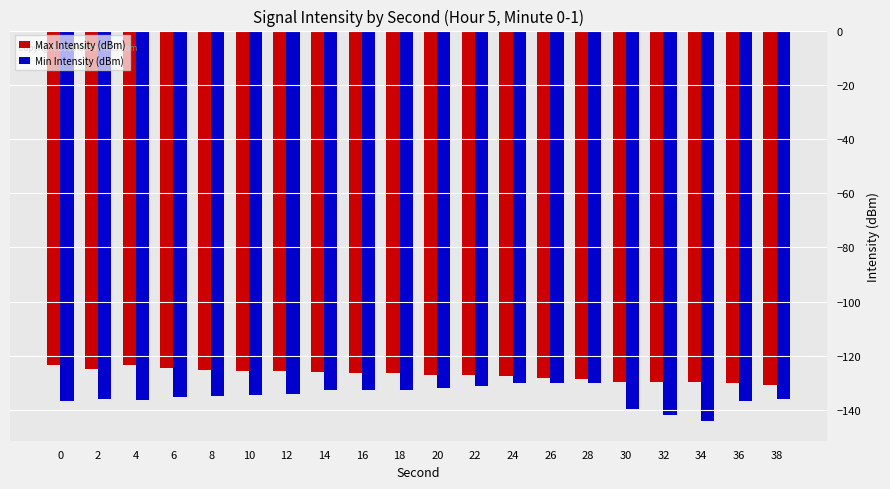

What is the total value across all series at 12?

-260.0